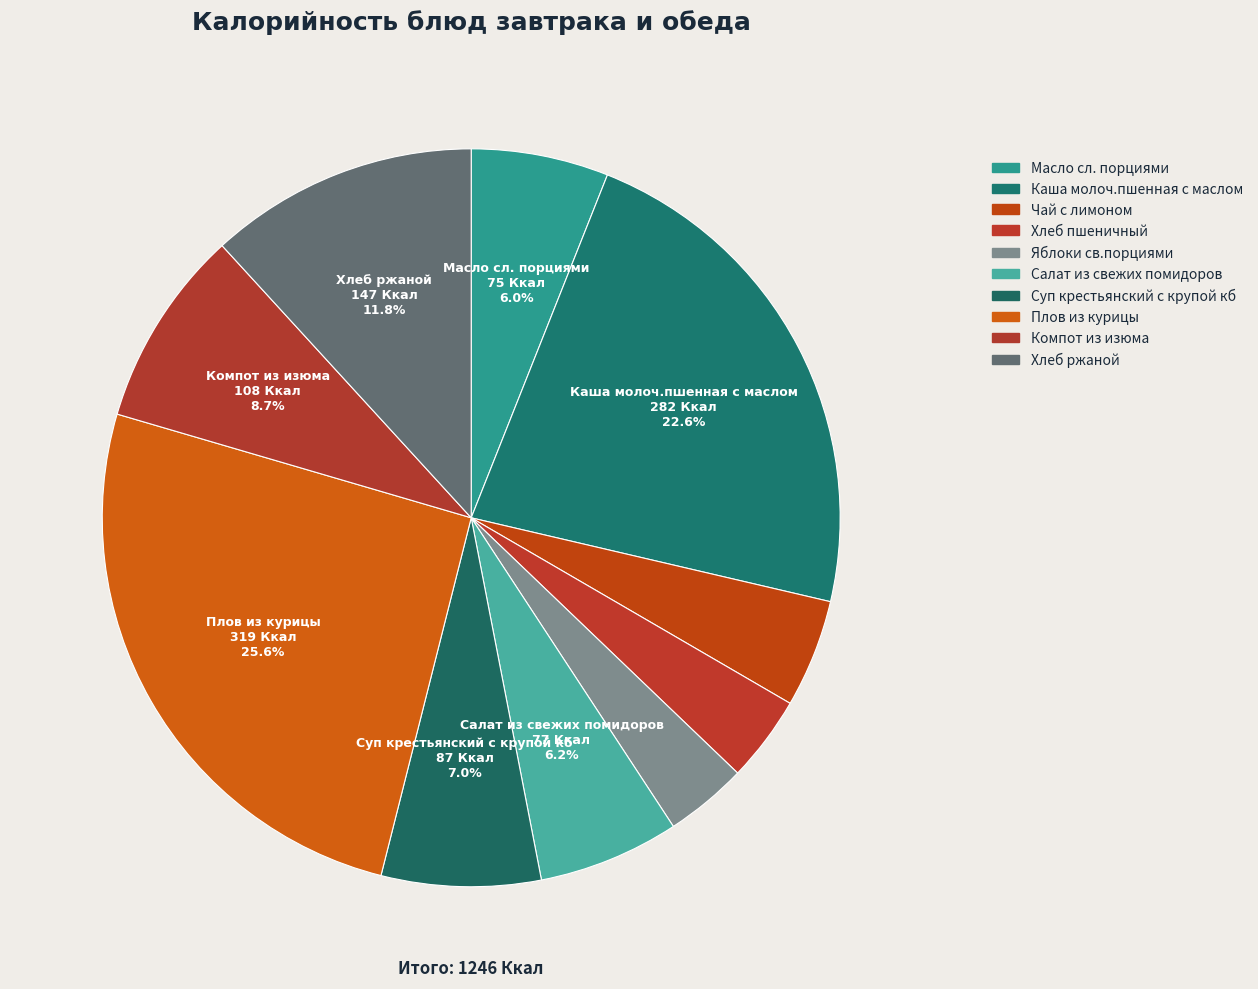

What percentage is the Хлеб пшеничный slice, to the nearest percent?

4%